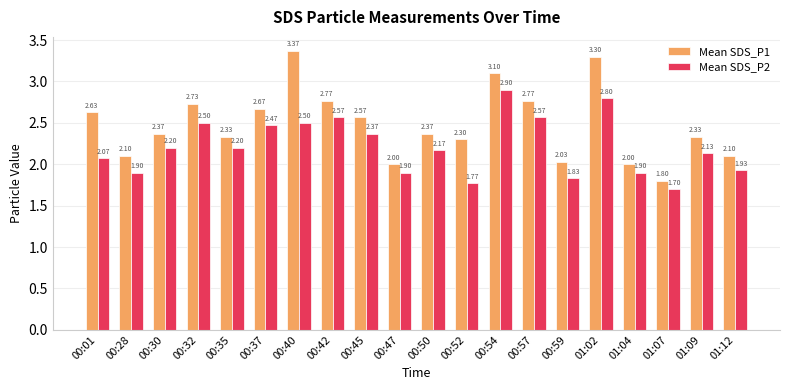

What is the difference between the highest and lowest values at 00:28?

0.2